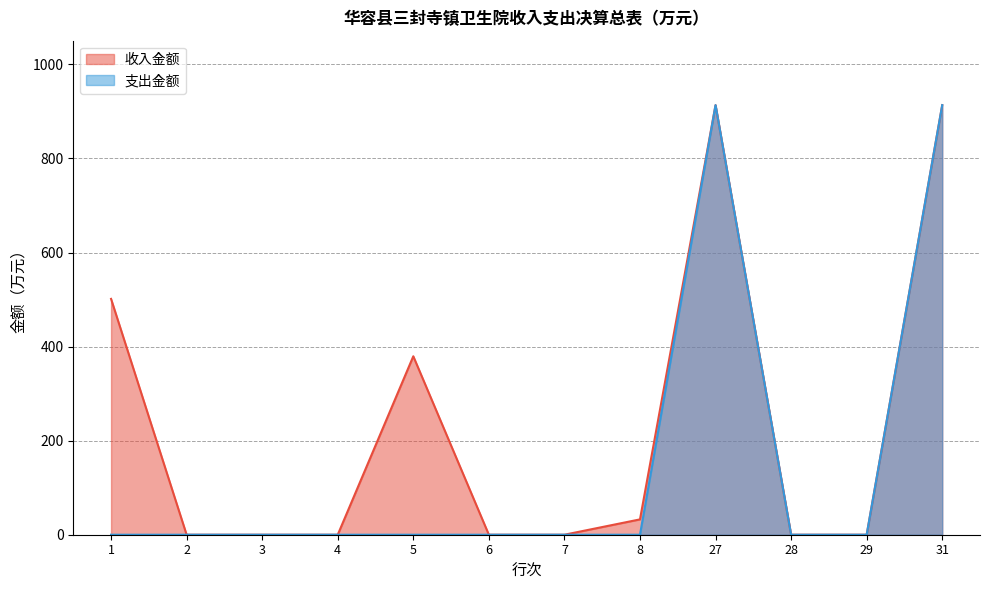

Between 5 and 6, which is larger?

5